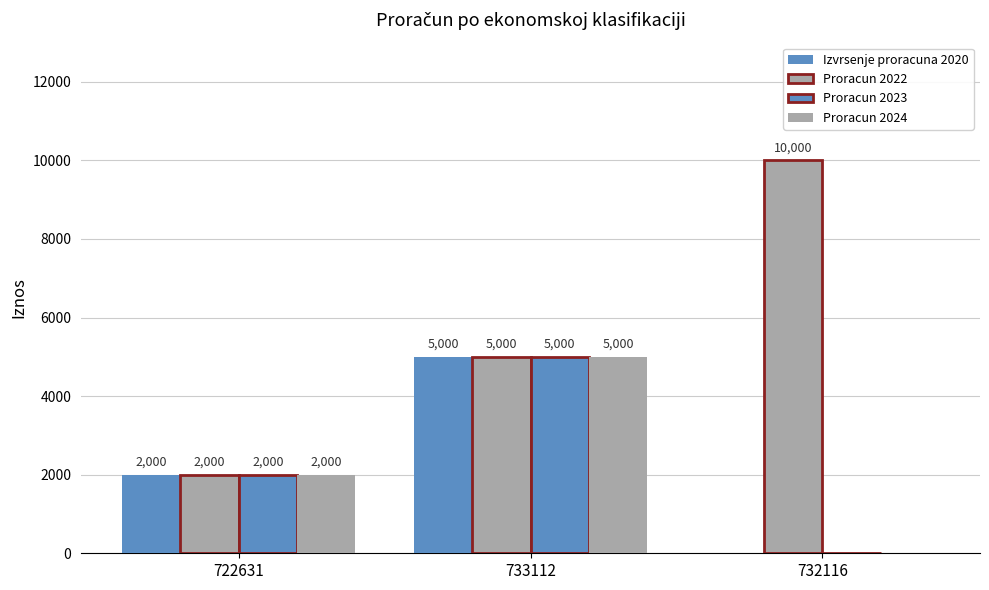

How many positive values does the Proracun 2024 series have?

2